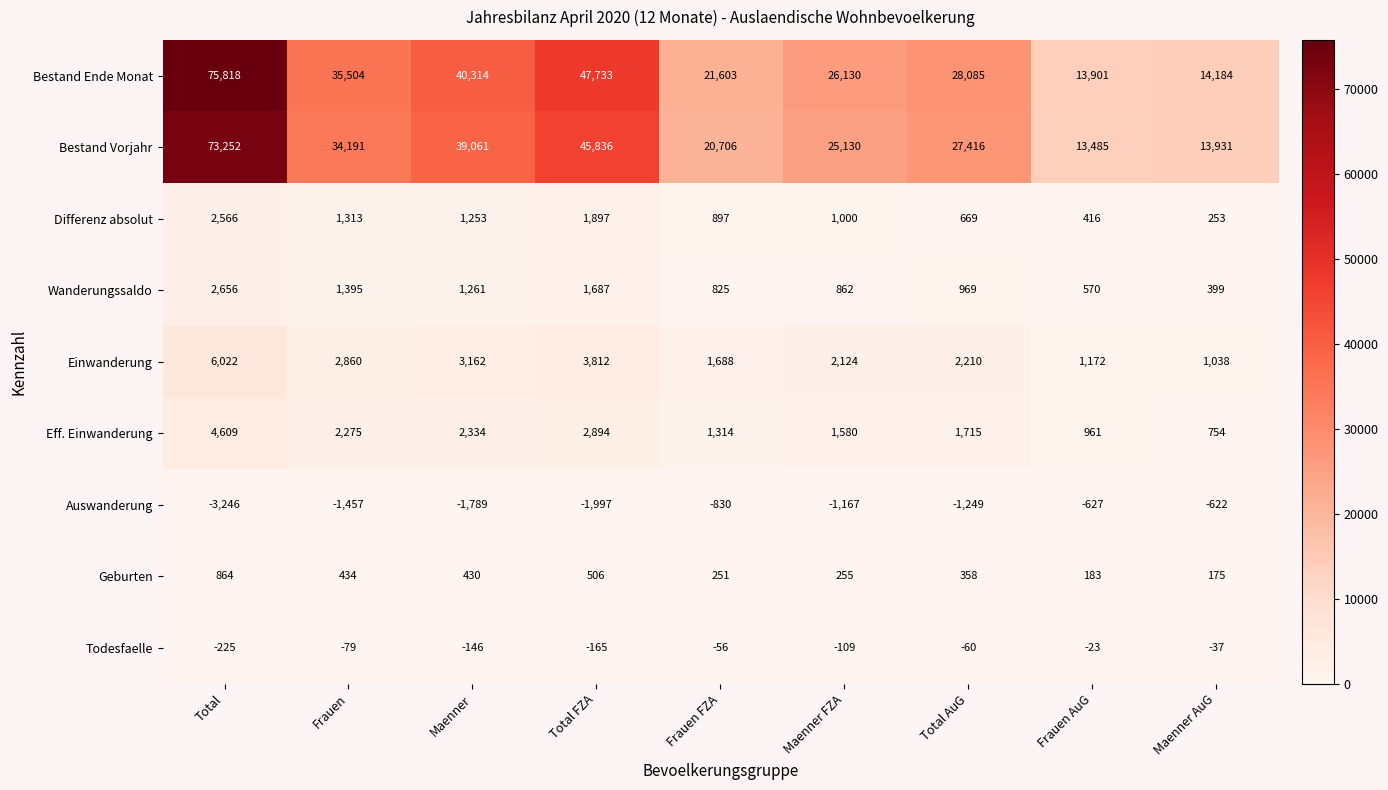

How many categories are shown in the chart?

9